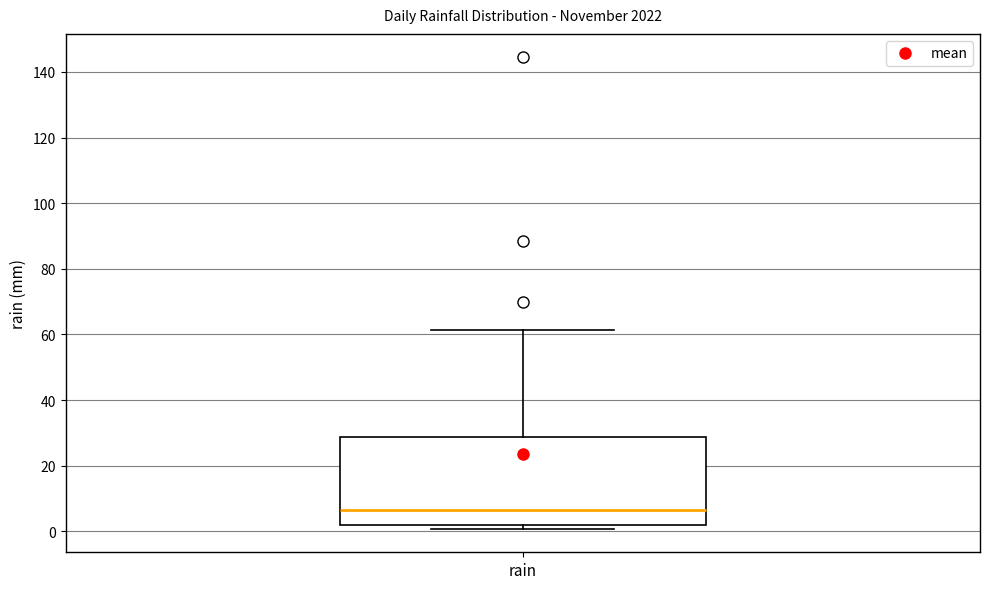

Read this box plot against the y-axis: the position of the median line, the range covered by the box, and the ends of both whiskers. The values are not printed on the chart, so give them approximately, as read against the axis.

median 6, box 2 to 28, whiskers 0 to 62